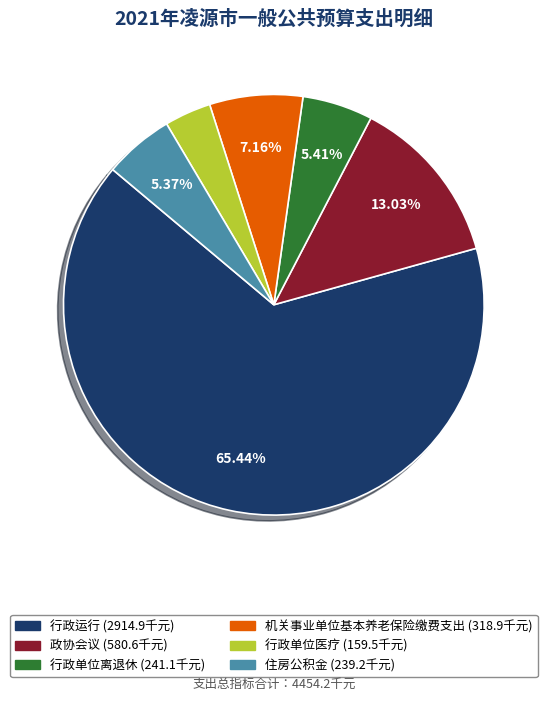

Which category has the smallest portion of the pie?

行政单位医疗